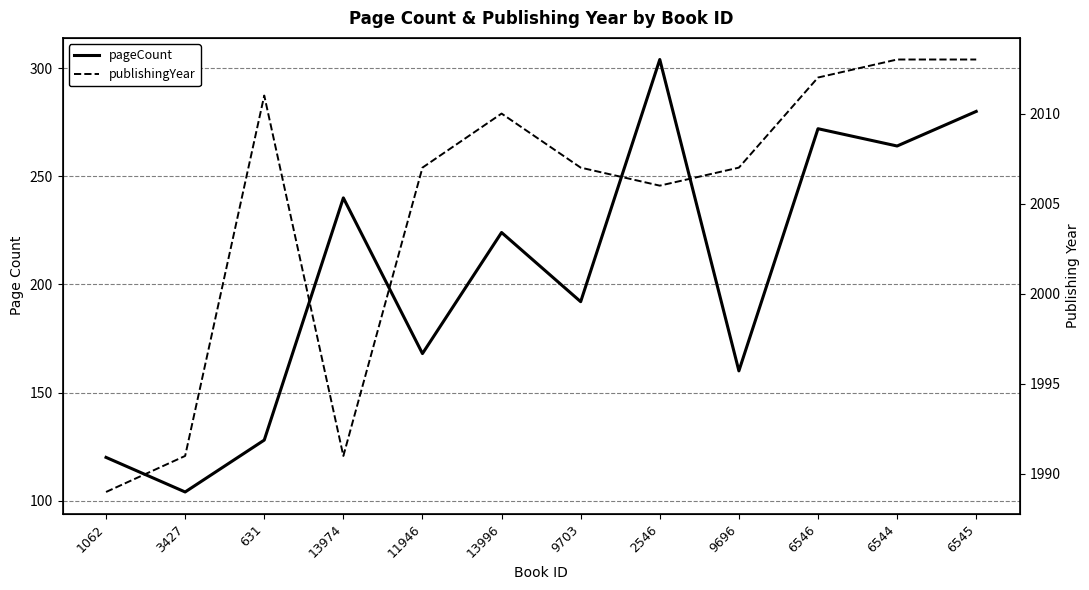

Which series has the widest spread of values?

pageCount